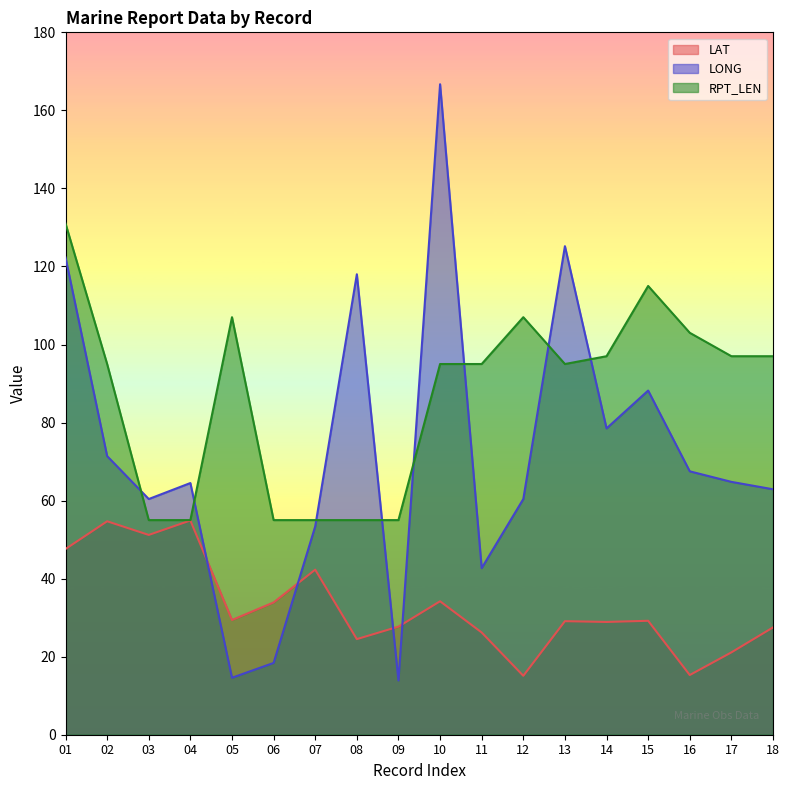

How many data points does each series have?

18